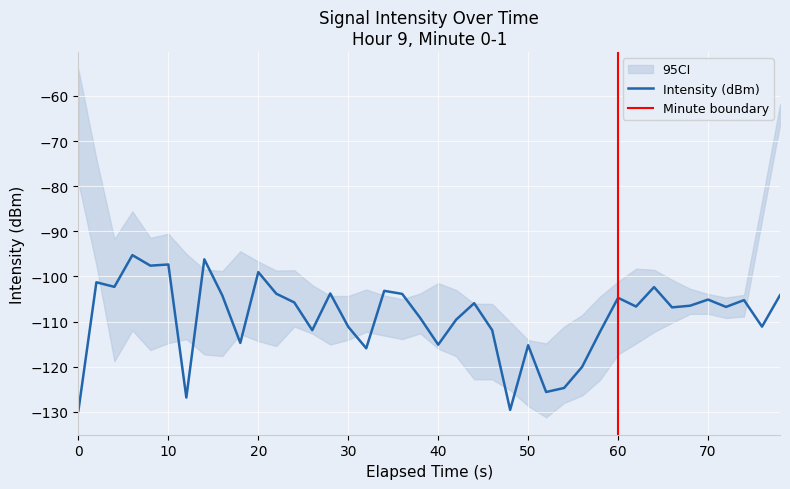

What is the minimum value for Intensity (dBm)?

-129.7